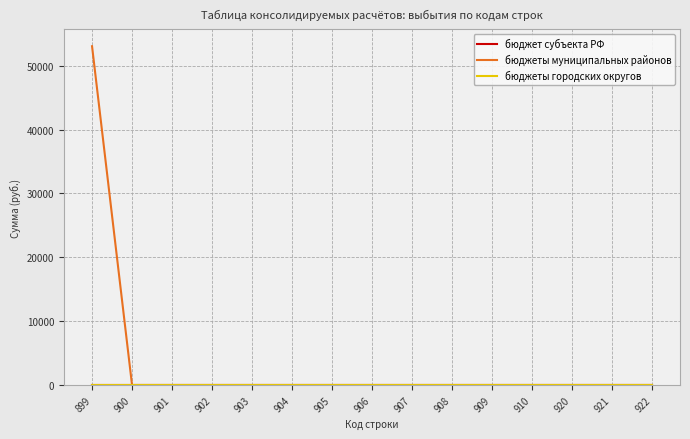

Is this an area chart (filled region under the line)?

No